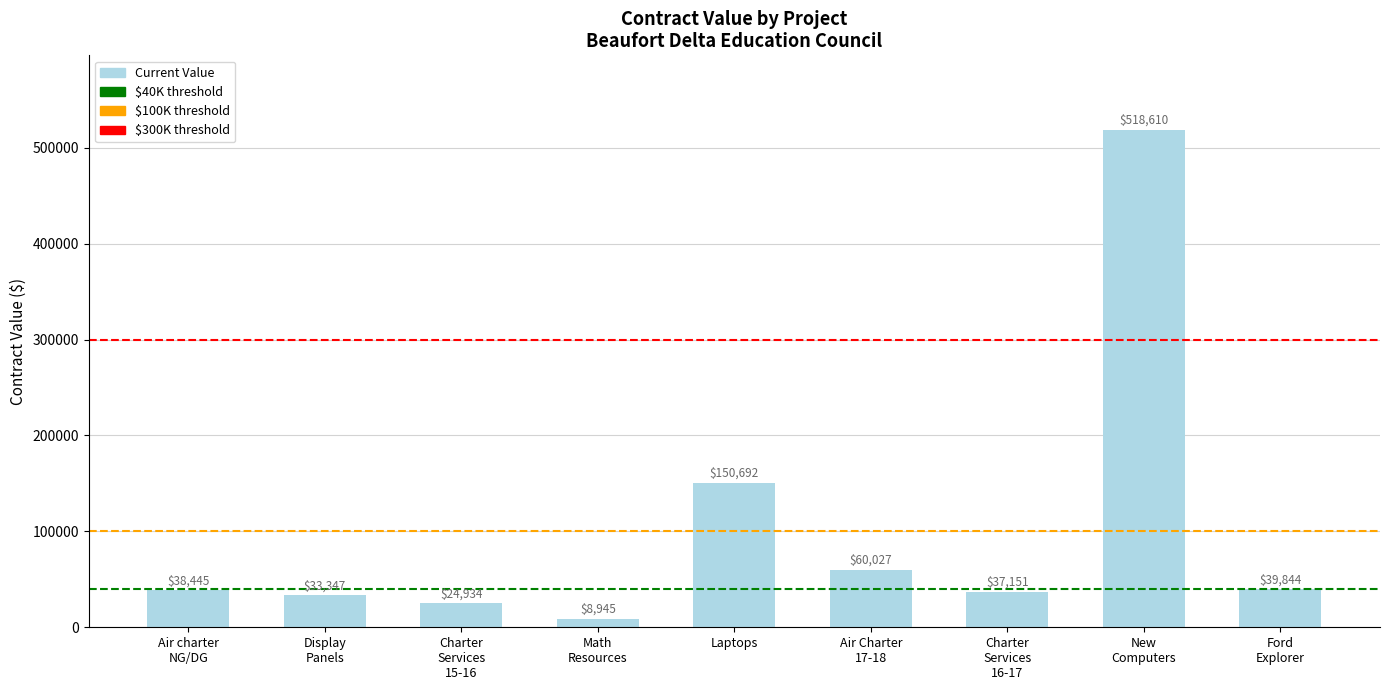

What is the value of the 4th bar from the left?

8945.4